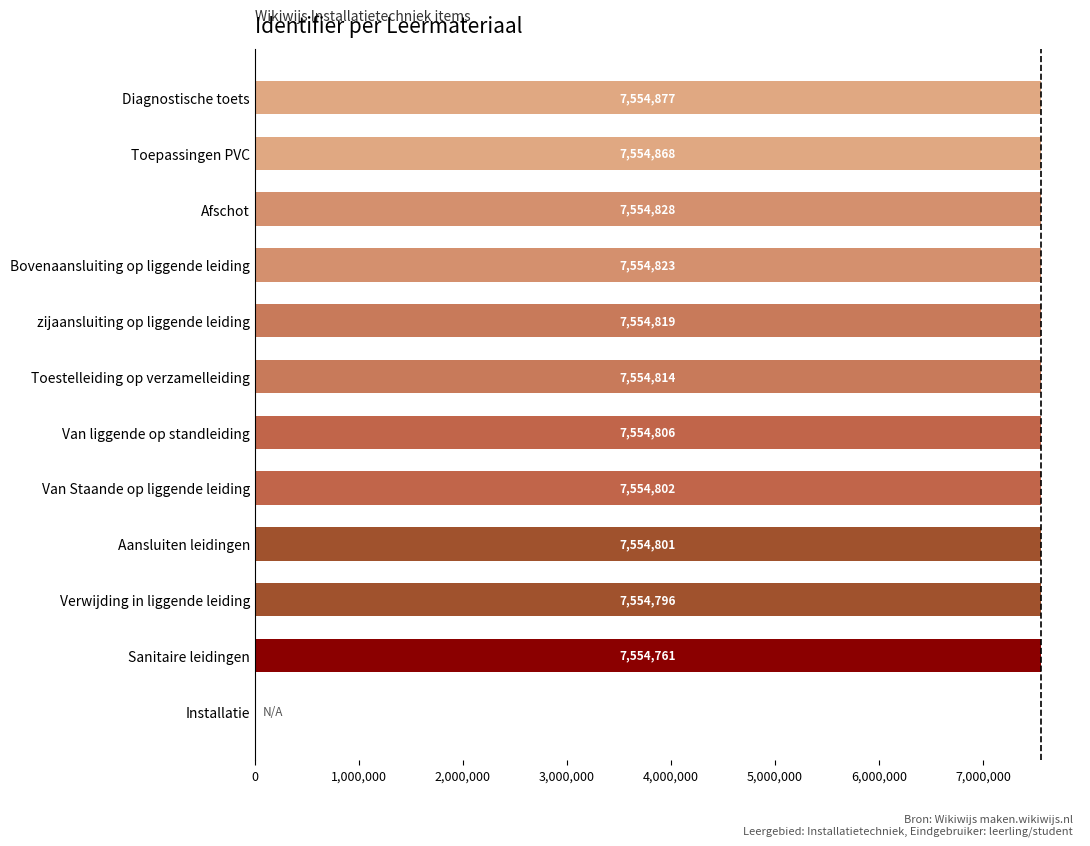

Which has a higher value, Toepassingen PVC or Bovenaansluiting op liggende leiding?

Toepassingen PVC